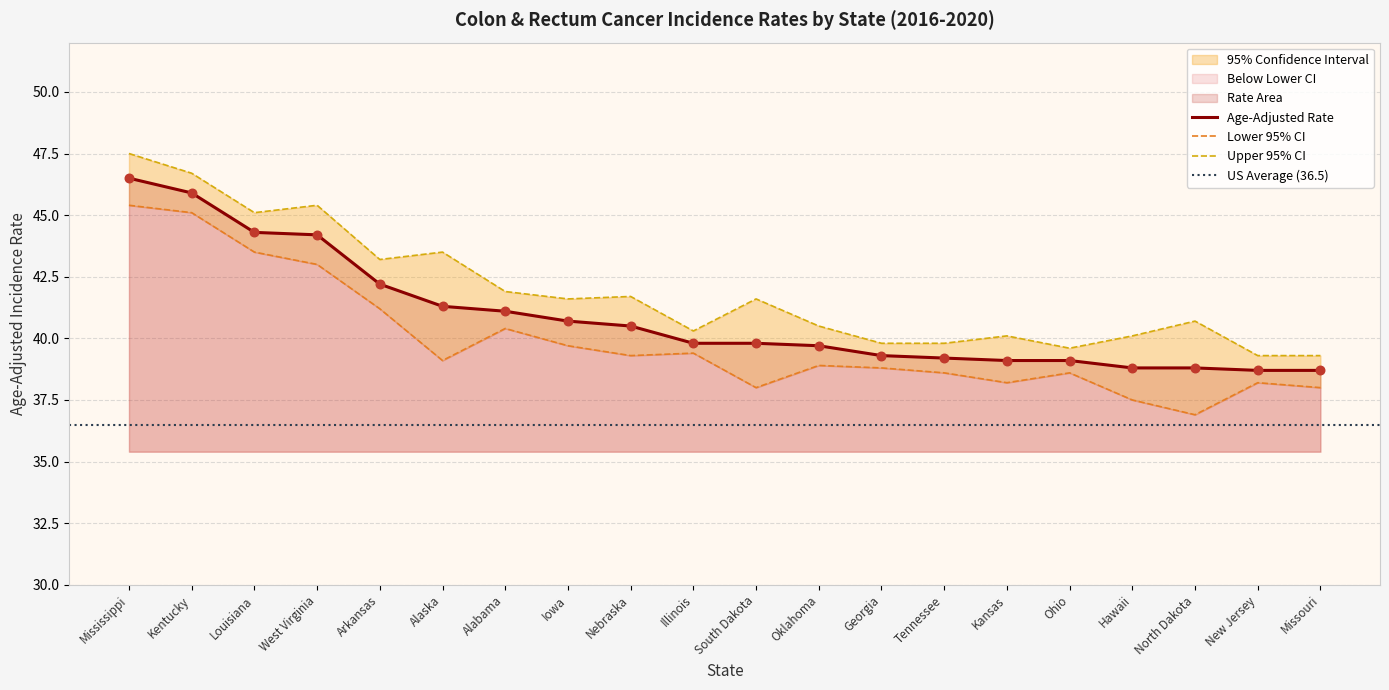

Which series has the largest total across all categories?

Upper 95% CI